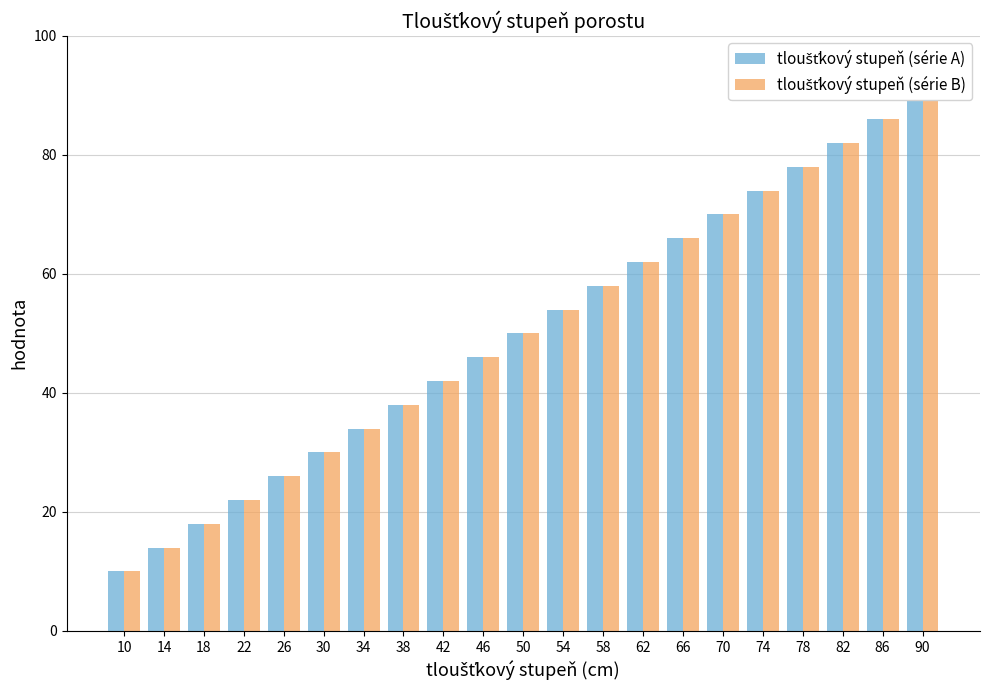

Which has a higher value, 38 or 82?

82